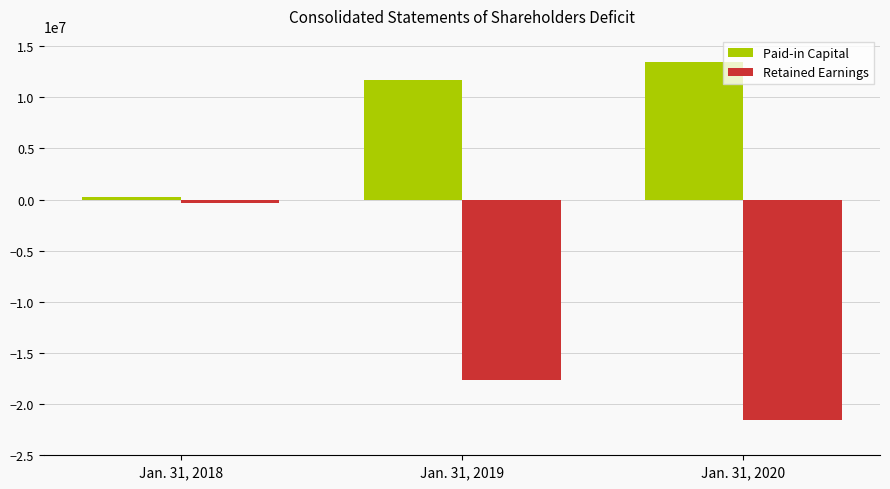

Is it true that Paid-in Capital equals 3556527 at Jan. 31, 2020?

False